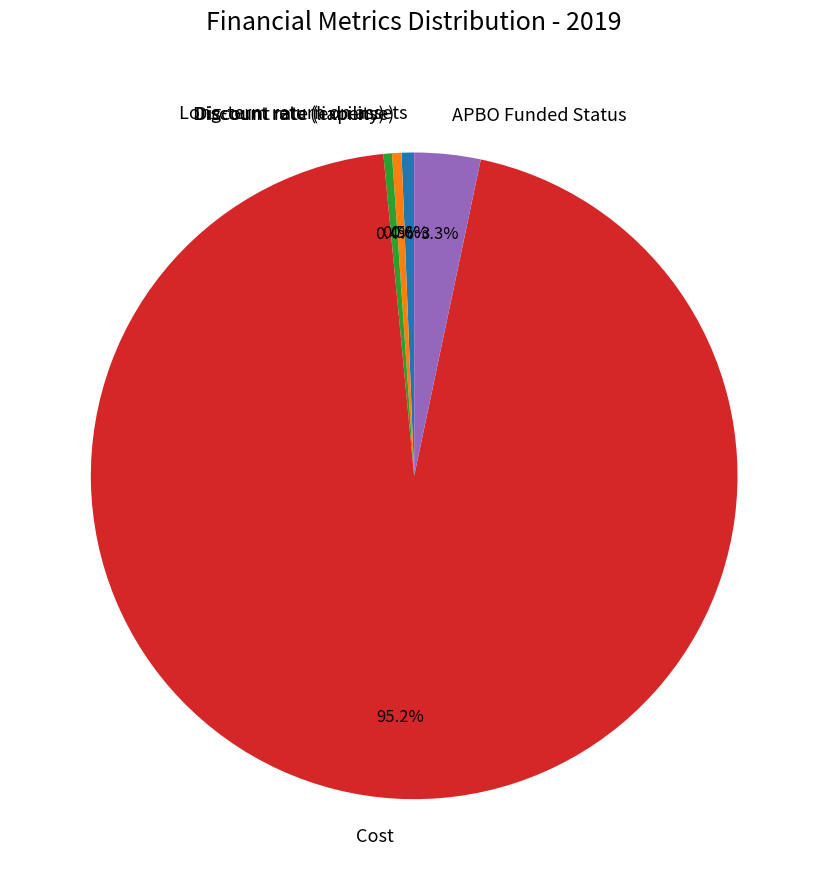

Which category has the biggest portion of the pie?

Cost